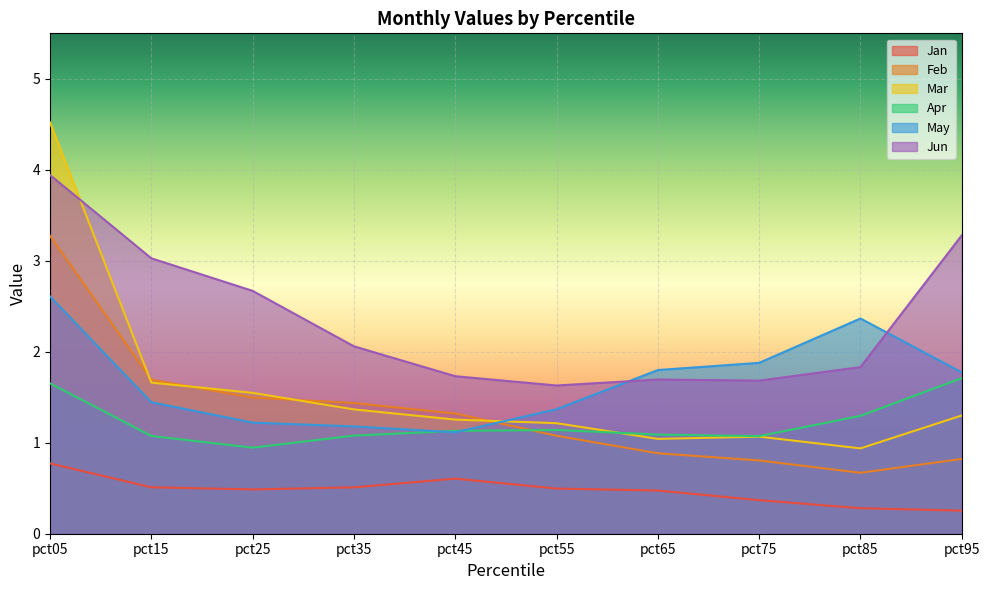

How many interior local valleys does the Feb series have?

1